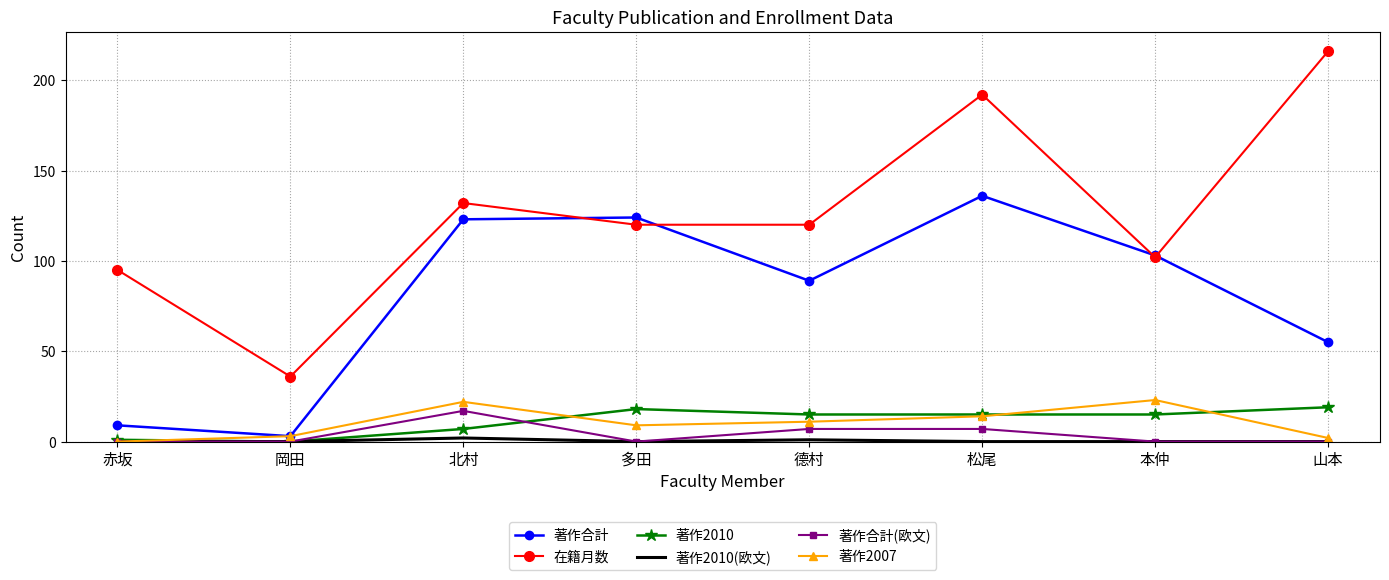

What is the total value across all series at 多田?

271